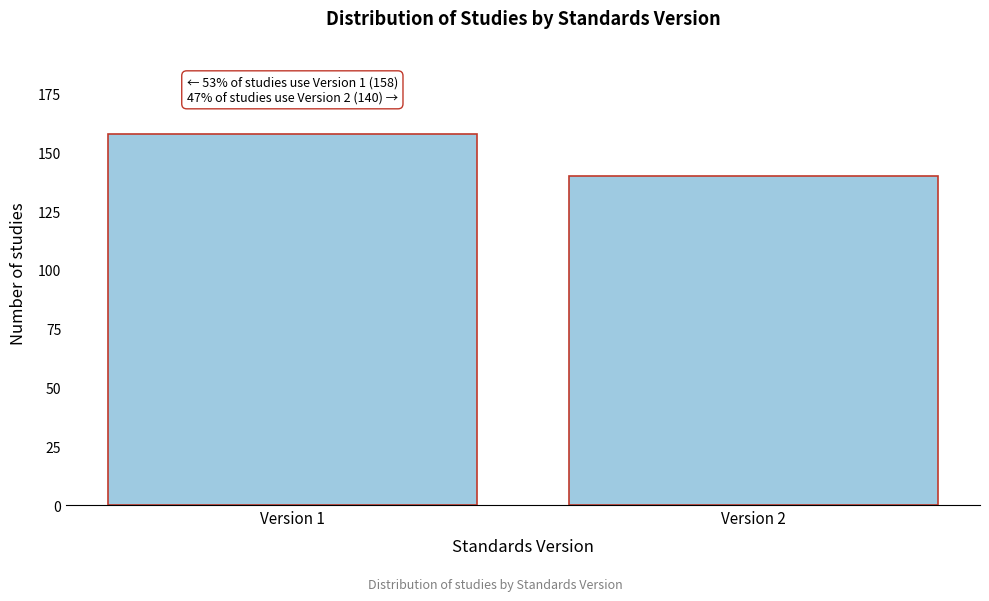

Reading left to right, list all the values displayed in this chart.

Version 1=158	Version 2=140